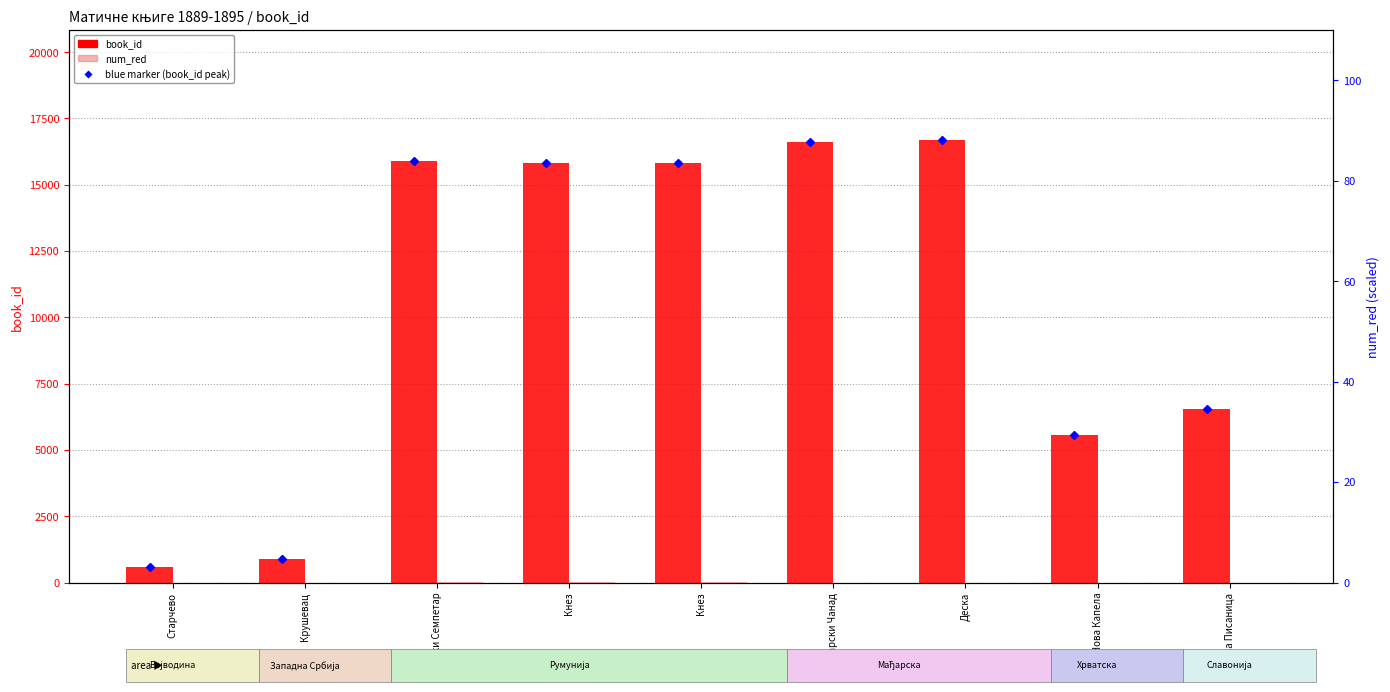

Which category has the lowest value across all series?

Старчево